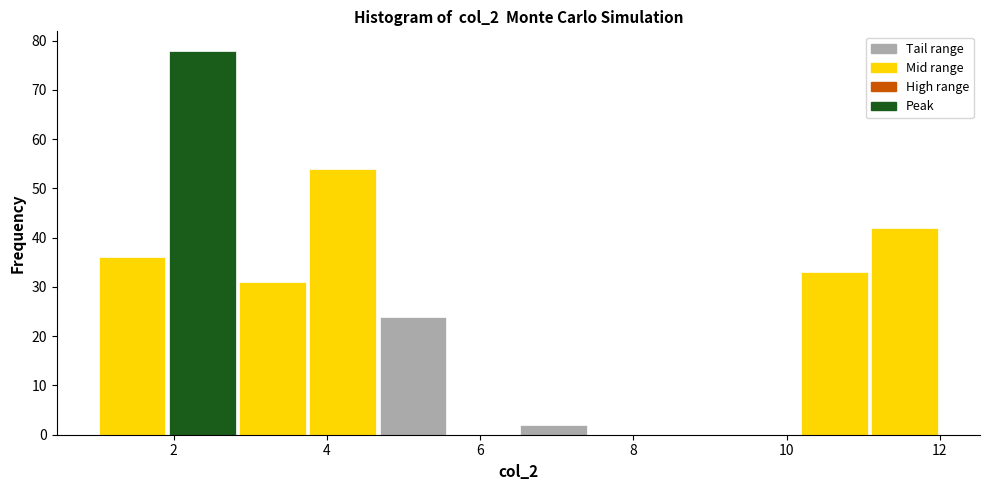

How tall is the bar that spans 2.0 to 2.8 on the x-axis? Neither the bar edges nor the heights are printed on the chart, so give them approximately, as read against the axes.

78